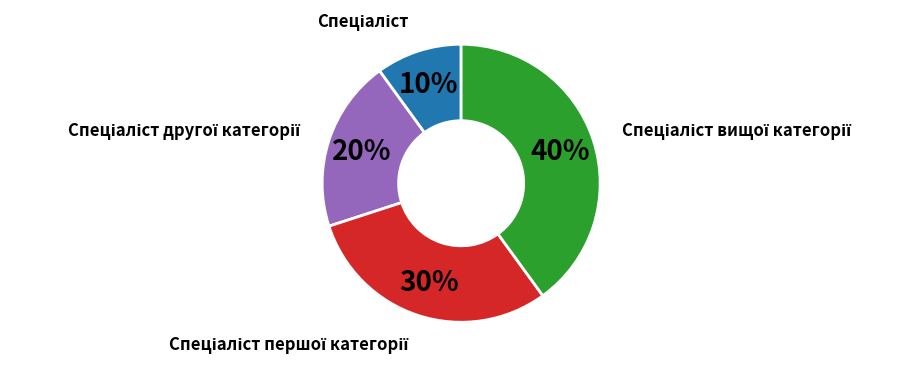

To the nearest percent, what is the average slice percentage?

25%